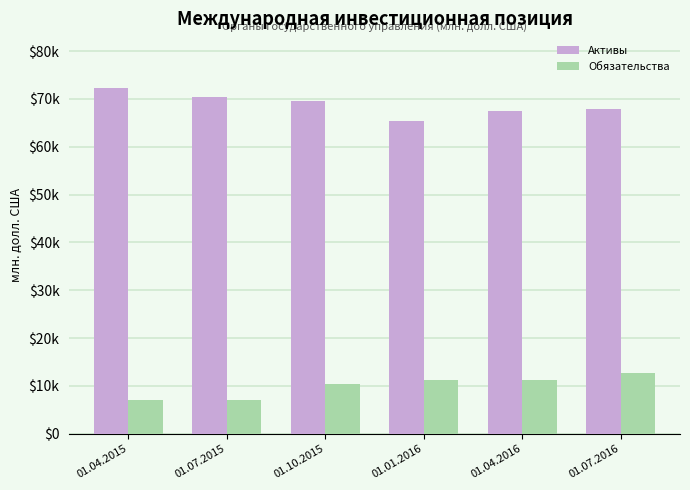

Does the chart contain any negative values?

No